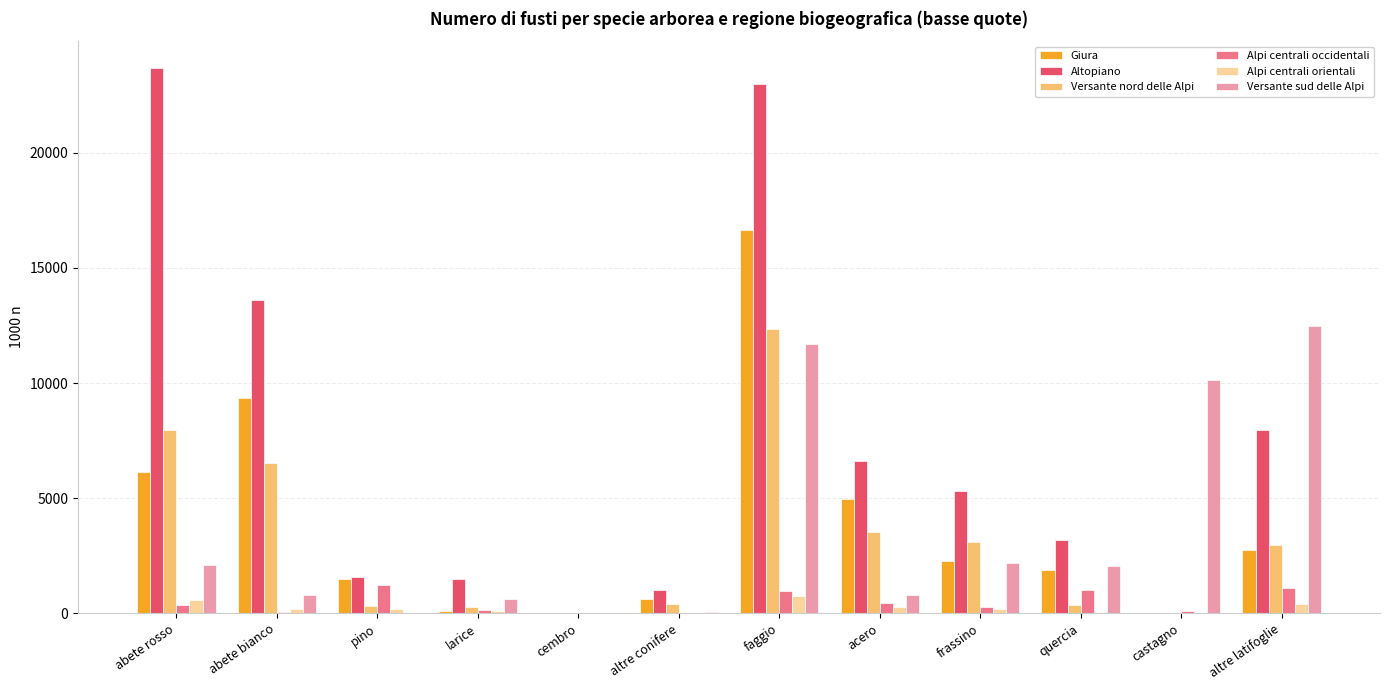

Which series changed the most between abete rosso and frassino?

Altopiano